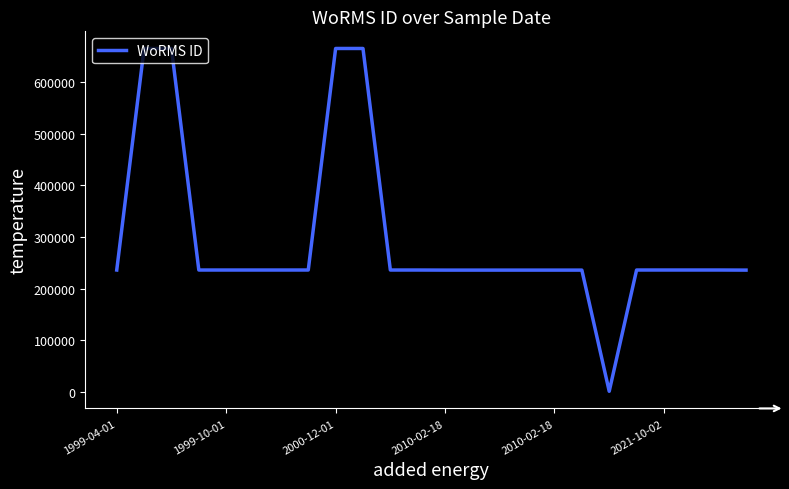

What is the difference between the maximum and minimum values?

664772